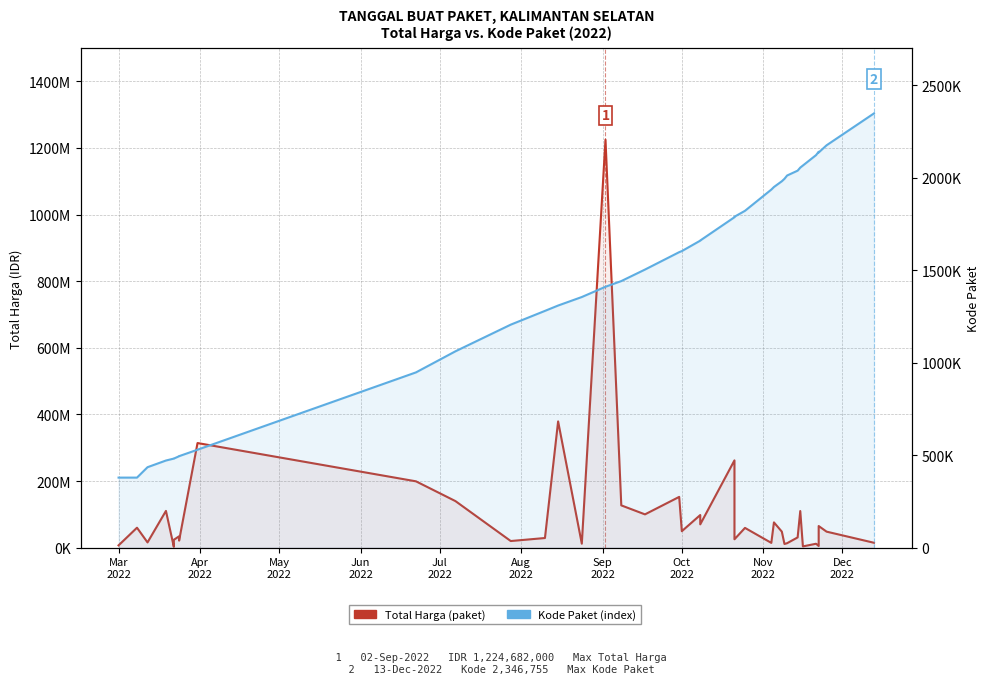

Rank the series by their maximum value, from highest to lowest.

Total Harga (paket), Kode Paket (index)